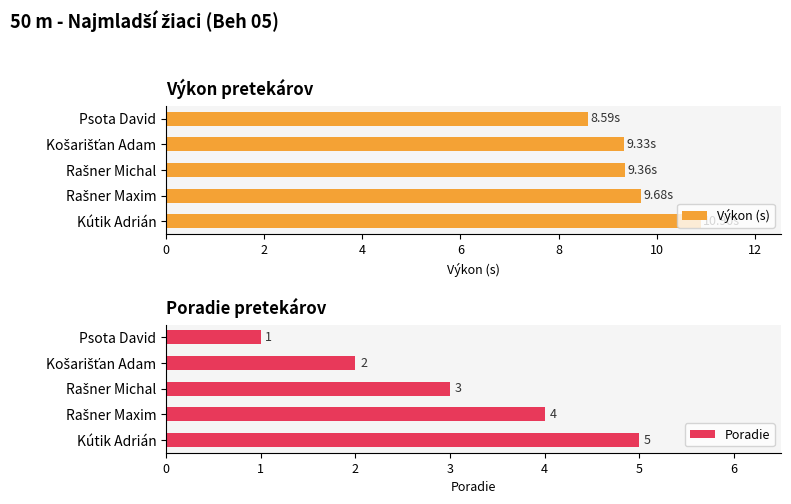

What is the sum of all Výkon (s) values?

47.9